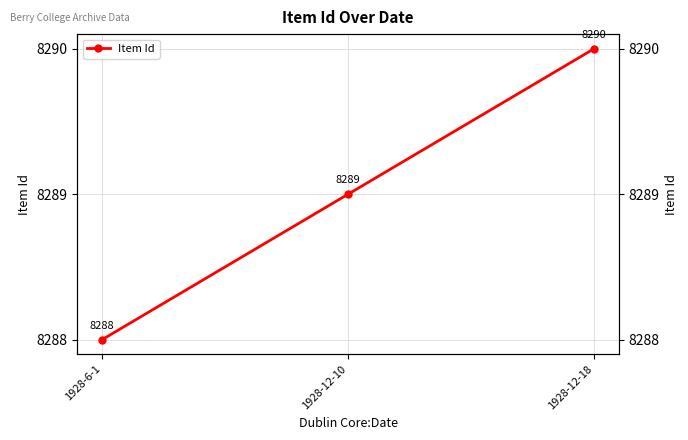

Which label corresponds to the smallest value in the chart?

1928-6-1